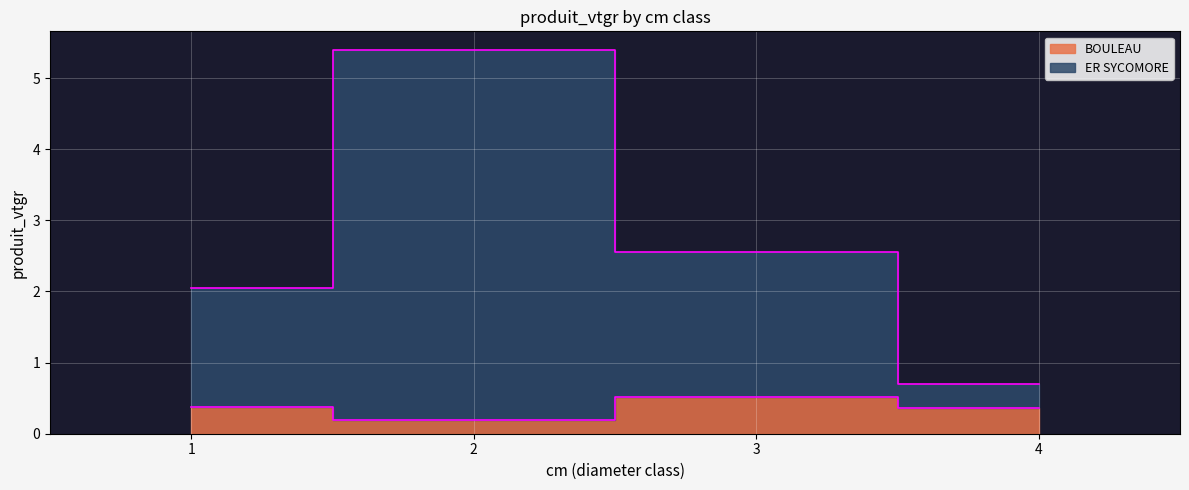

What are all the series names shown in the legend?

BOULEAU, ER SYCOMORE